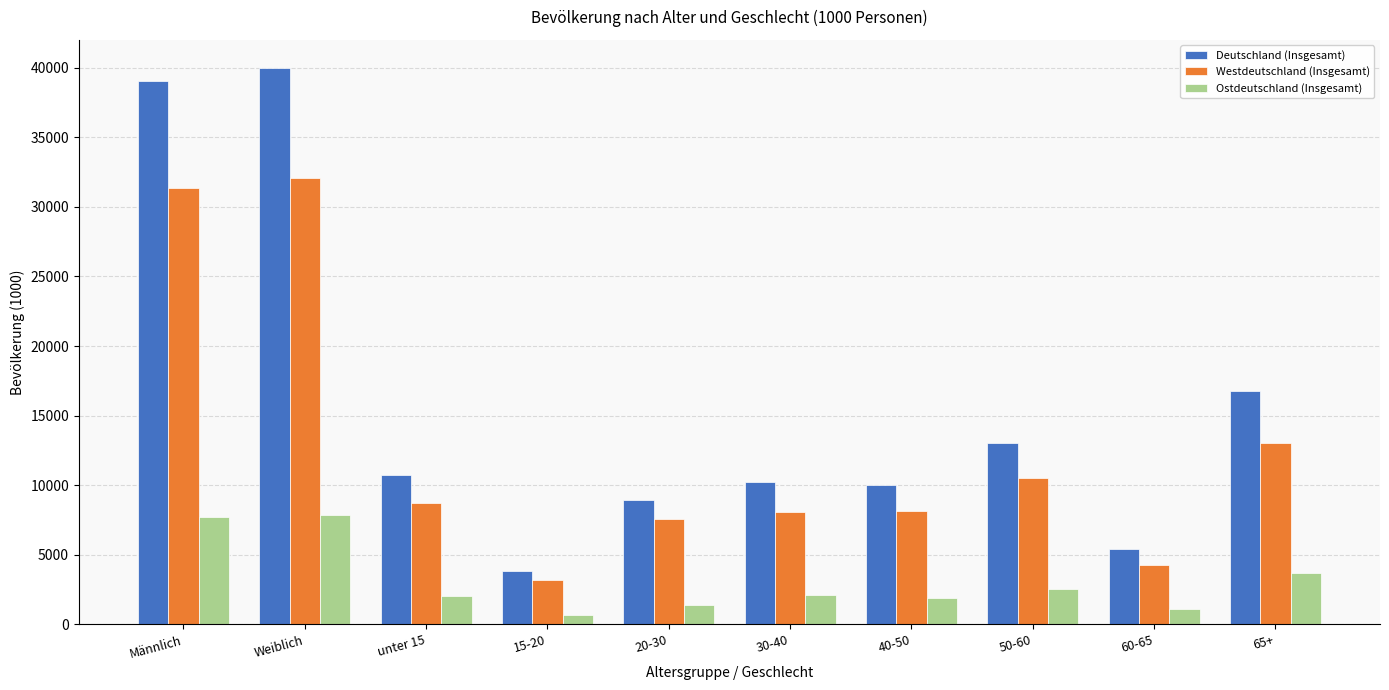

What is the average value of the Deutschland (Insgesamt) series?

15816